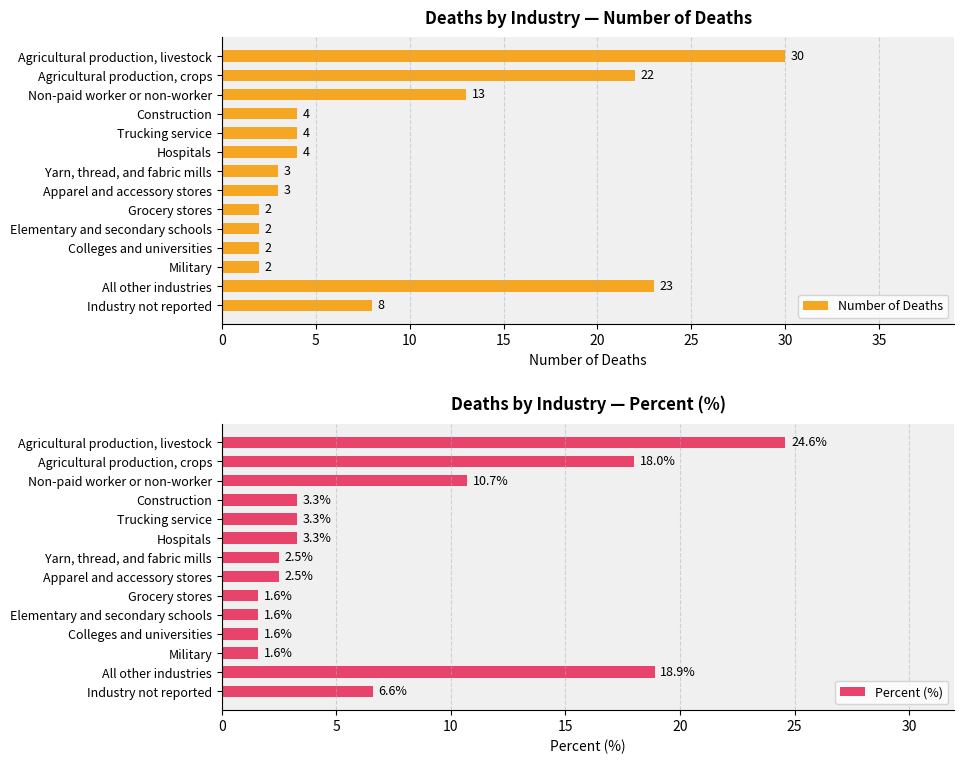

List the series in order of their peak value, highest first.

Number of Deaths, Percent (%)